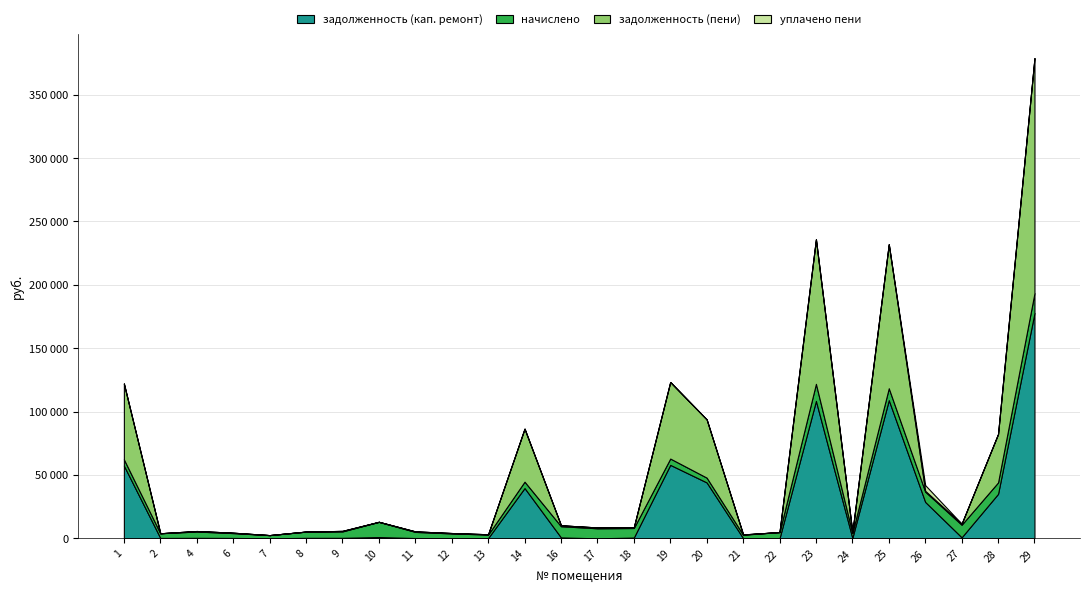

Reading left to right, what are all the values shown in this chart?

задолженность (кап. ремонт): 1=57415.0	2=309.0	4=413.6	6=318.4	7=0.0	8=413.7	9=420.2	10=1003.0	11=249.8	12=129.5	13=230.4	14=39693.3	16=735.3	17=0.0	18=627.4	19=57973.3	20=44108.1	21=220.4	22=0.0	23=108443.5	24=333.0	25=109060.6	26=28748.3	27=825.8	28=35095.4	29=177781.4
начислено: 1=4931.0	2=3708.2	4=4963.1	6=3820.2	7=2549.4	8=4899.1	9=5043.0	10=12036.0	11=4835.2	12=3748.2	13=2765.3	14=5026.9	16=8823.1	17=7936.1	18=7528.4	19=4979.0	20=3788.2	21=2645.4	22=4955.0	23=13450.6	24=3996.0	25=9366.6	26=8095.9	27=9910.1	28=9039.0	29=15680.3
задолженность (пени): 1=59816.5	2=0.0	4=413.6	6=318.4	7=0.0	8=0.0	9=420.2	10=0.0	11=402.9	12=321.9	13=230.4	14=41823.2	16=735.3	17=661.3	18=627.4	19=60398.1	20=45953.0	21=220.4	22=0.0	23=113991.5	24=333.0	25=113622.2	26=680.9	27=825.8	28=38201.9	29=185337.7
уплачено пени: 1=0.0	2=0.0	4=0.0	6=0.0	7=0.0	8=80.0	9=0.0	10=0.0	11=3.1	12=2.4	13=0.1	14=0.0	16=0.0	17=0.0	18=0.0	19=0.0	20=0.0	21=0.0	22=2.2	23=0.0	24=0.0	25=0.0	26=4465.0	27=0.0	28=0.0	29=0.0